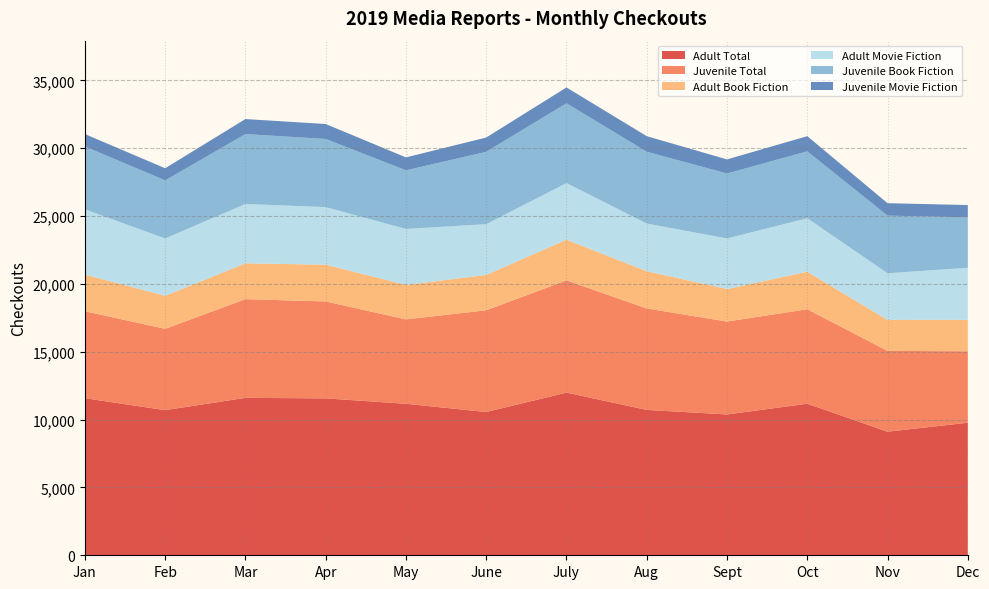

Reading right to left, extract all data points from this chart.

Adult Total: Dec=9771	Nov=9110	Oct=11171	Sept=10380	Aug=10715	July=11990	June=10561	May=11167	Apr=11566	Mar=11604	Feb=10698	Jan=11576
Juvenile Total: Dec=5268	Nov=5956	Oct=6966	Sept=6848	Aug=7478	July=8273	June=7499	May=6220	Apr=7143	Mar=7276	Feb=5994	Jan=6411
Adult Book Fiction: Dec=2320	Nov=2285	Oct=2762	Sept=2398	Aug=2744	July=3001	June=2603	May=2543	Apr=2710	Mar=2642	Feb=2436	Jan=2701
Adult Movie Fiction: Dec=3834	Nov=3437	Oct=3943	Sept=3727	Aug=3514	July=4172	June=3743	May=4124	Apr=4247	Mar=4374	Feb=4224	Jan=4812
Juvenile Book Fiction: Dec=3718	Nov=4248	Oct=4934	Sept=4789	Aug=5292	July=5879	June=5334	May=4321	Apr=5021	Mar=5150	Feb=4280	Jan=4633
Juvenile Movie Fiction: Dec=904	Nov=917	Oct=1117	Sept=1038	Aug=1149	July=1169	June=1053	May=954	Apr=1102	Mar=1108	Feb=897	Jan=915